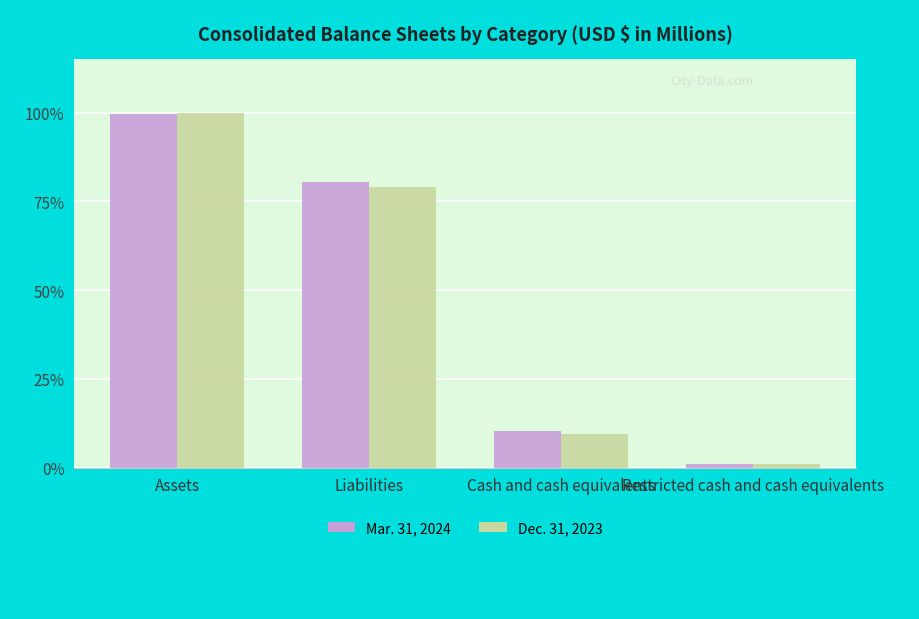

What position from the left is Assets?

1